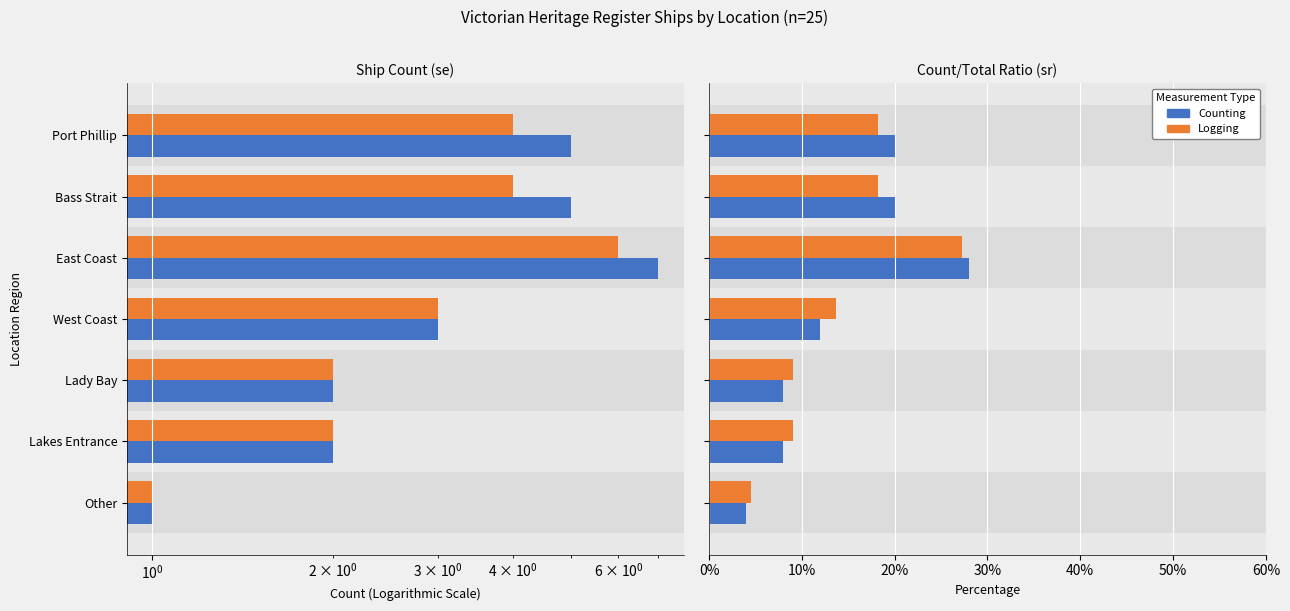

What is the sum of all Counting values?

1.0